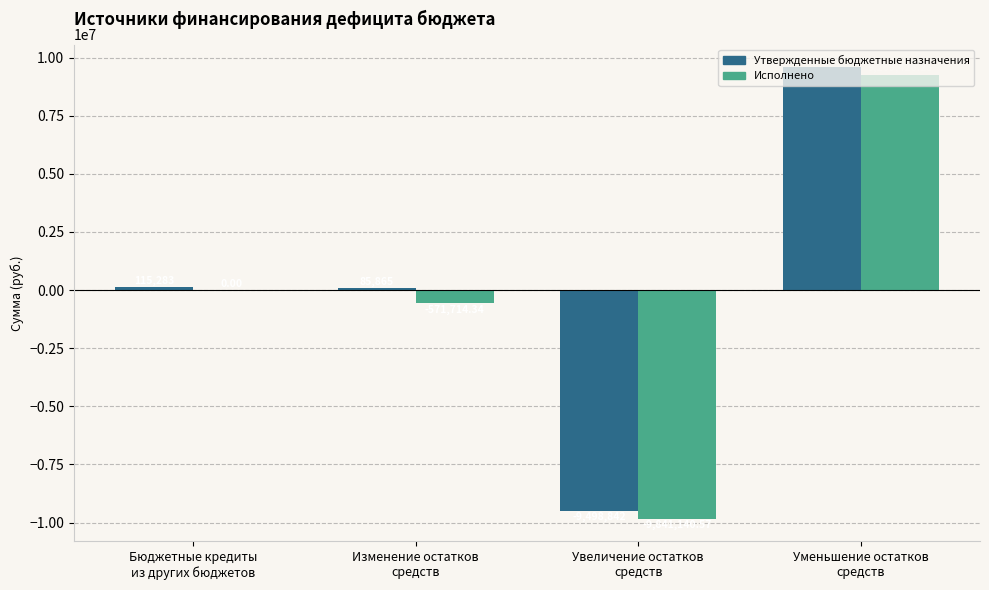

Which series has the largest total across all categories?

Утвержденные бюджетные назначения